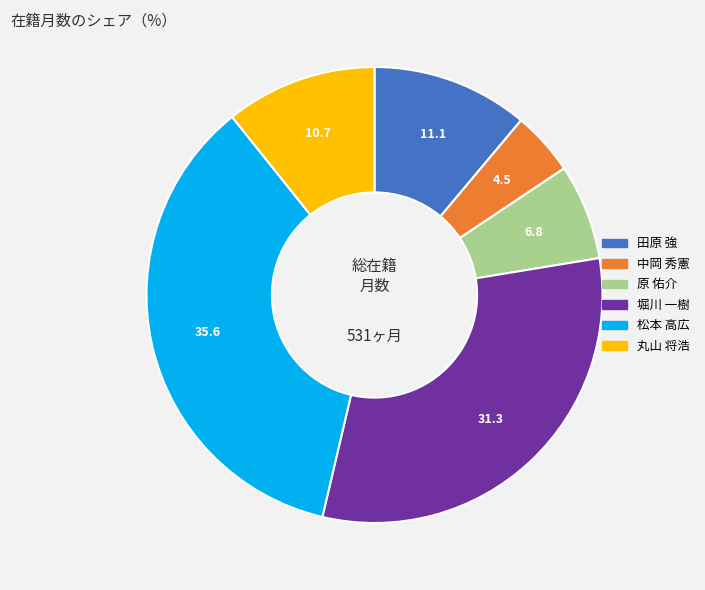

Which slice is the largest?

松本 高広